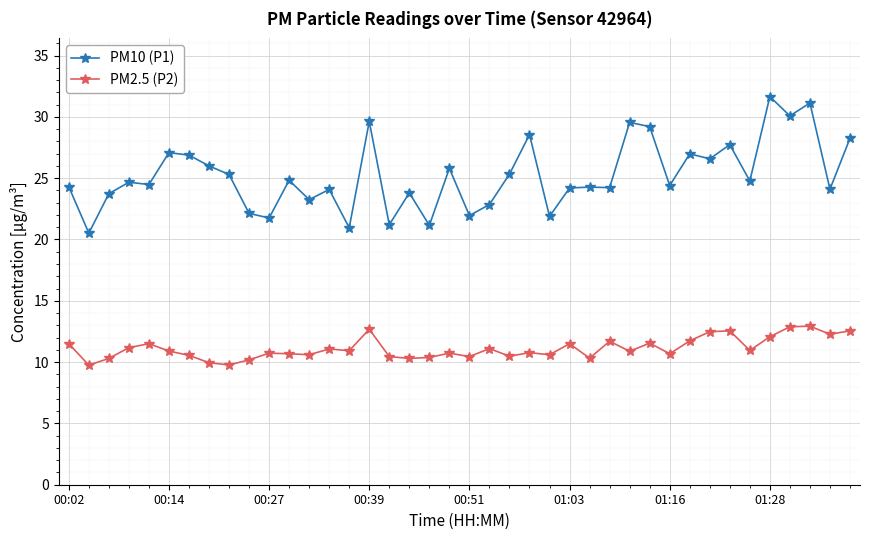

True or false: PM2.5 (P2) and PM10 (P1) intersect in this chart.

False